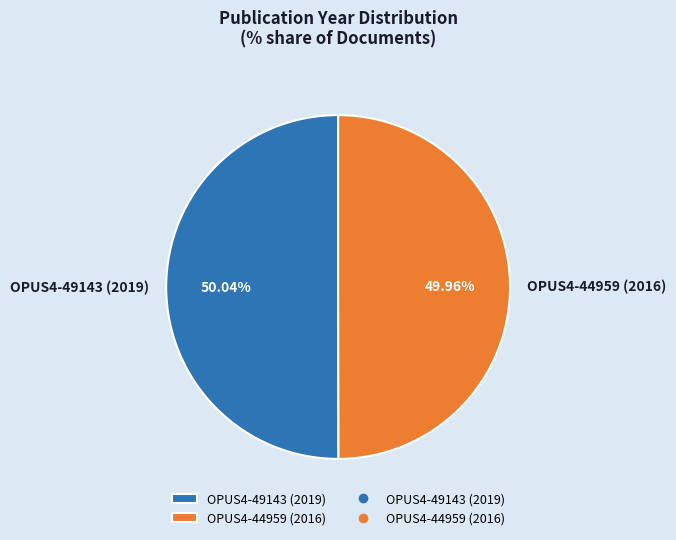

What is the ratio of the value at OPUS4-49143 (2019) to the value at OPUS4-44959 (2016)?

1.0